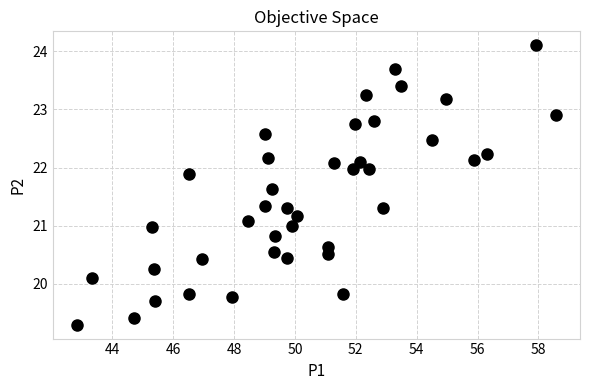

What is the range of Y values (max minus min)?

4.8